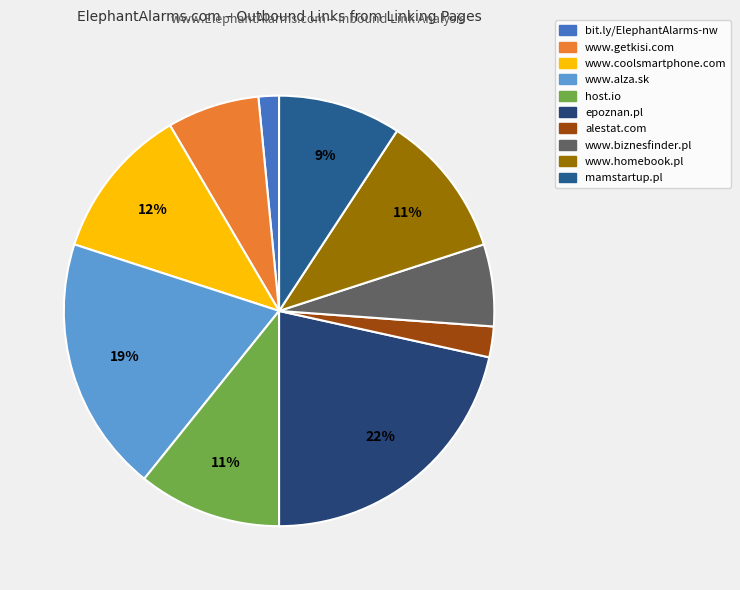

To the nearest percent, what is the difference between the largest and smallest slice percentages?

20%